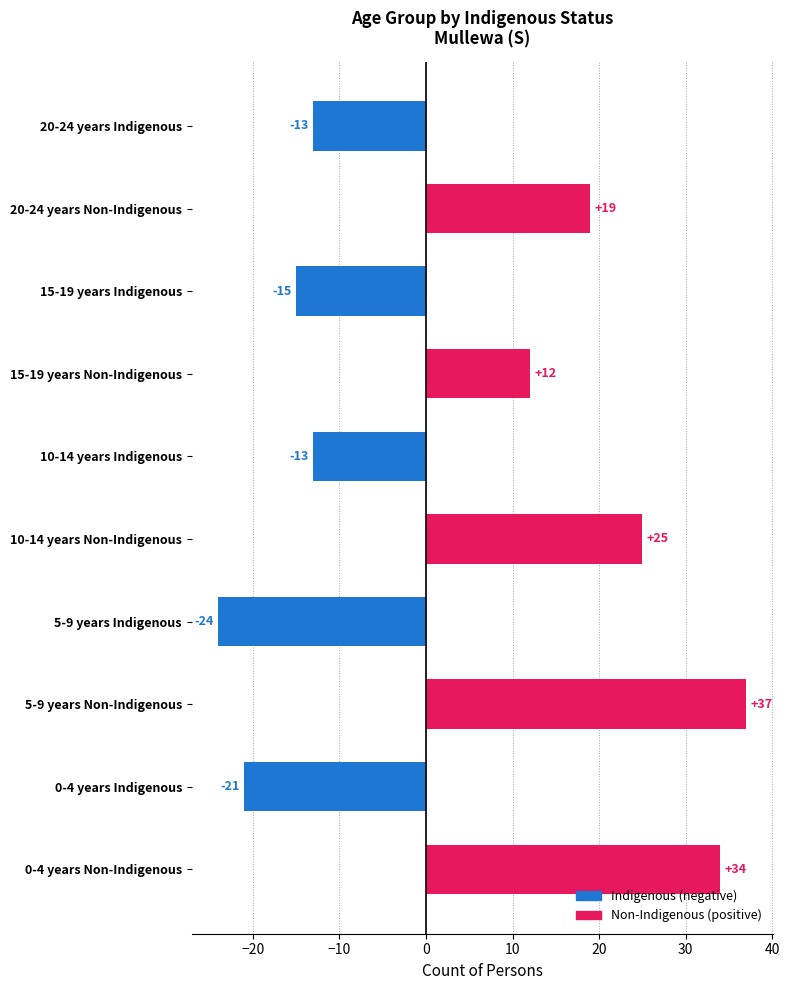

Is it true that the value at 5-9 years Non-Indigenous is 37?

True